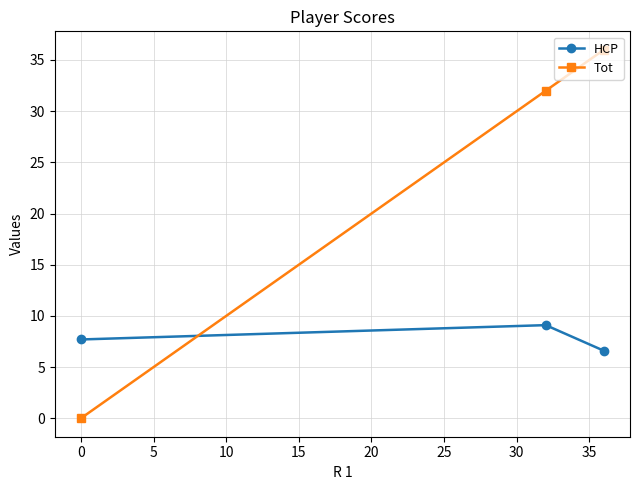

List the series in order of their peak value, lowest first.

HCP, Tot